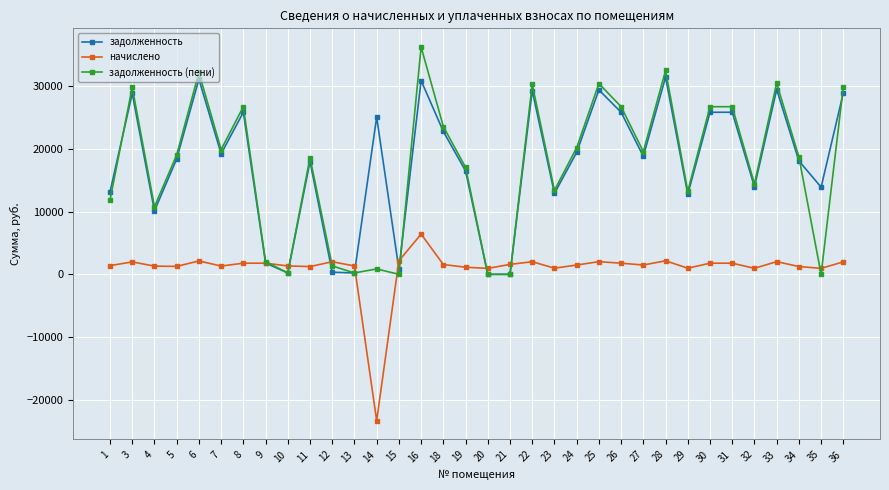

Which series ends up on top after the final intersection of задолженность (пени) and задолженность?

задолженность (пени)